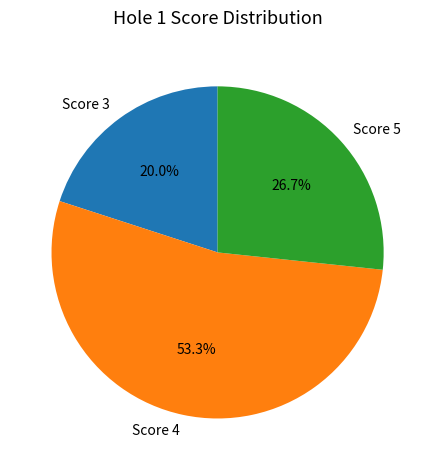

Which slice is the smallest?

Score 3